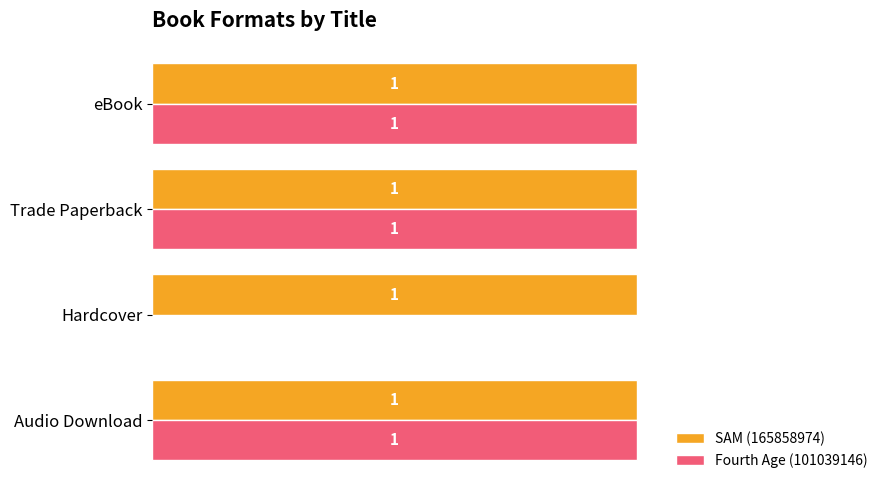

Where is Fourth Age (101039146) nearest to the value 0?

Hardcover